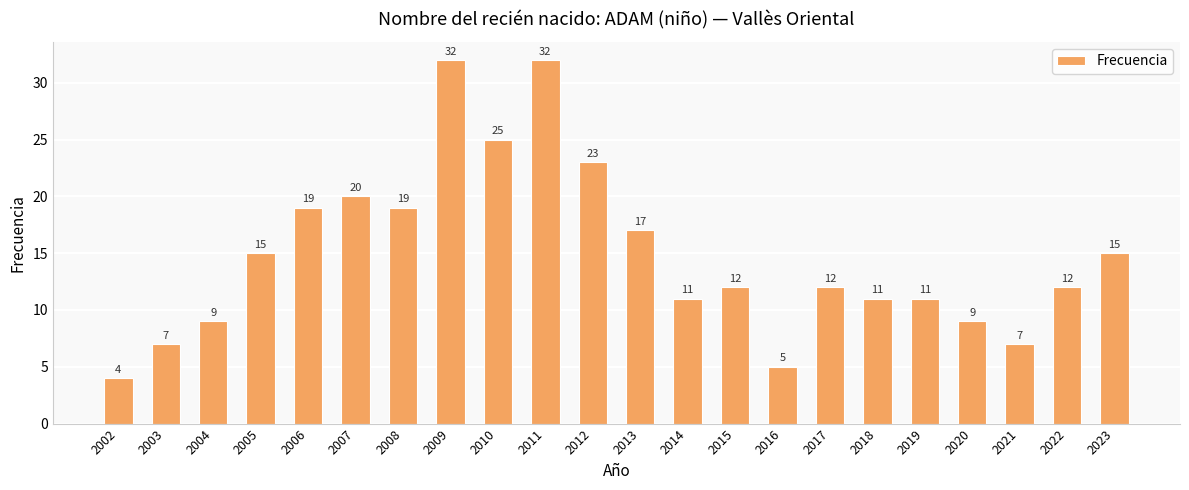

Are the bars grouped side by side (vs. stacked)?

No